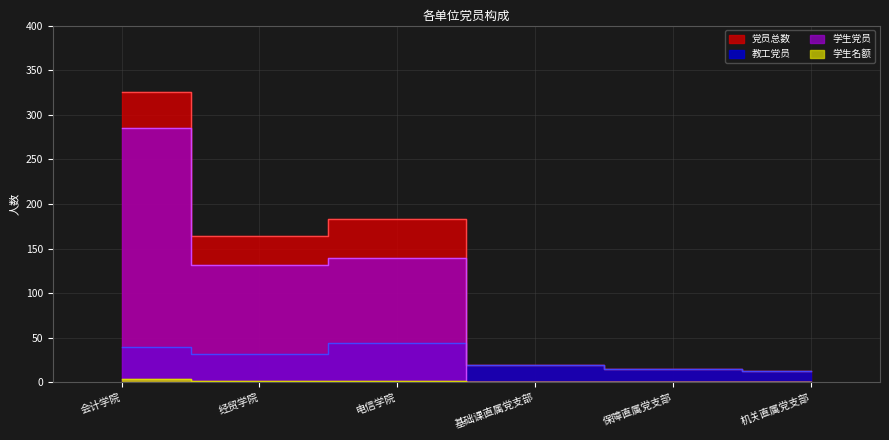

Is the value of 党员总数 at 会计学院 greater than the value of 学生名额 at 会计学院?

Yes